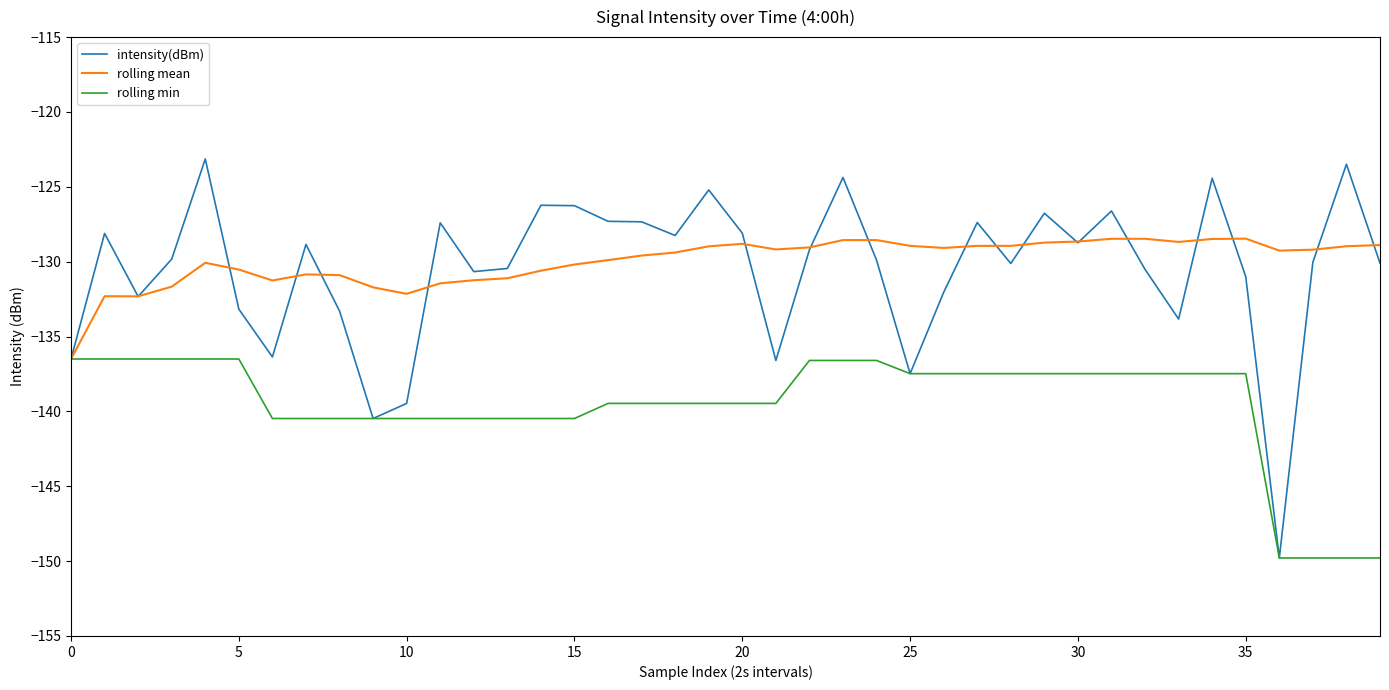

What are all the series names shown in the legend?

intensity(dBm), rolling mean, rolling min